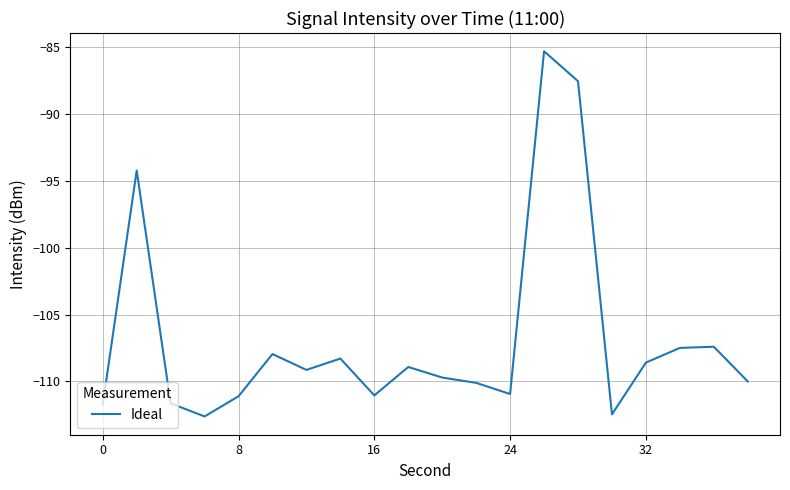

What is the maximum value shown in the chart?

-85.3